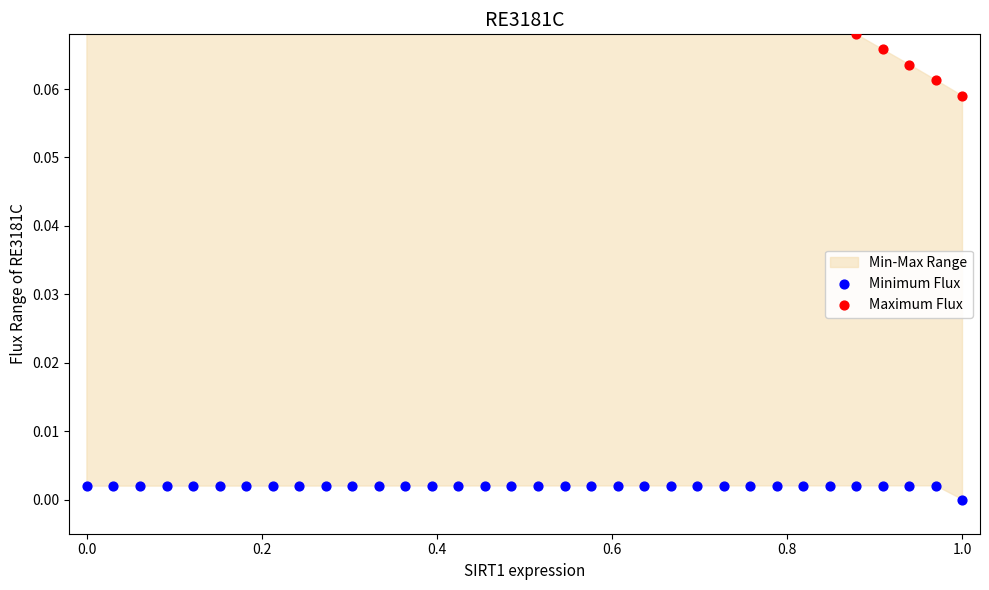

Which series reaches the maximum Y coordinate?

Maximum Flux